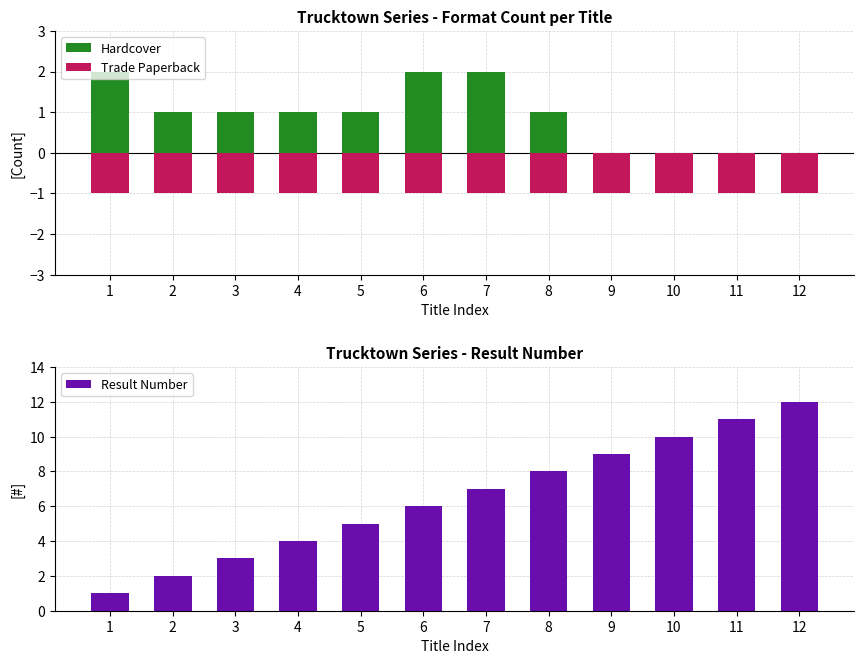

What is the spread (max minus min) of values at 5?

6